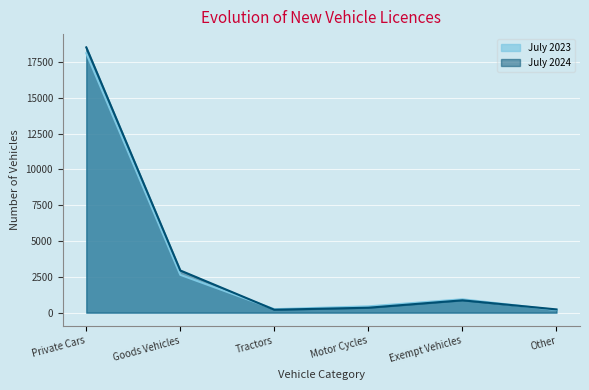

What are all the series names shown in the legend?

July 2023, July 2024